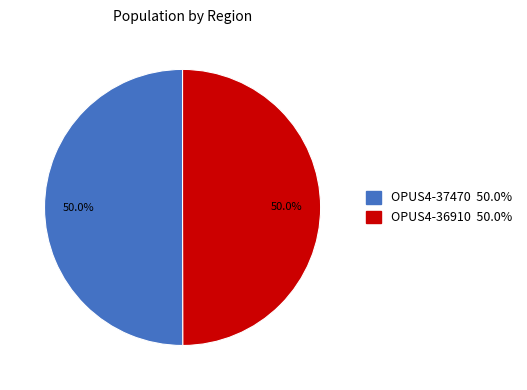

Approximately how many times larger is the value at OPUS4-37470 50.0% compared to OPUS4-36910 50.0%?

1.0